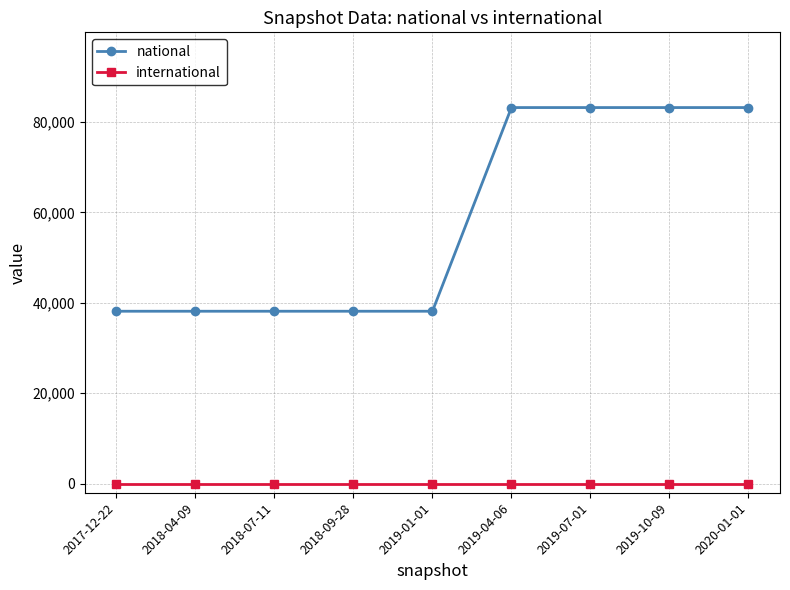

Reading left to right, extract all data points from this chart.

national: 38128	38128	38128	38128	38128	83156	83156	83156	83156
international: 0	0	0	0	0	0	0	0	0